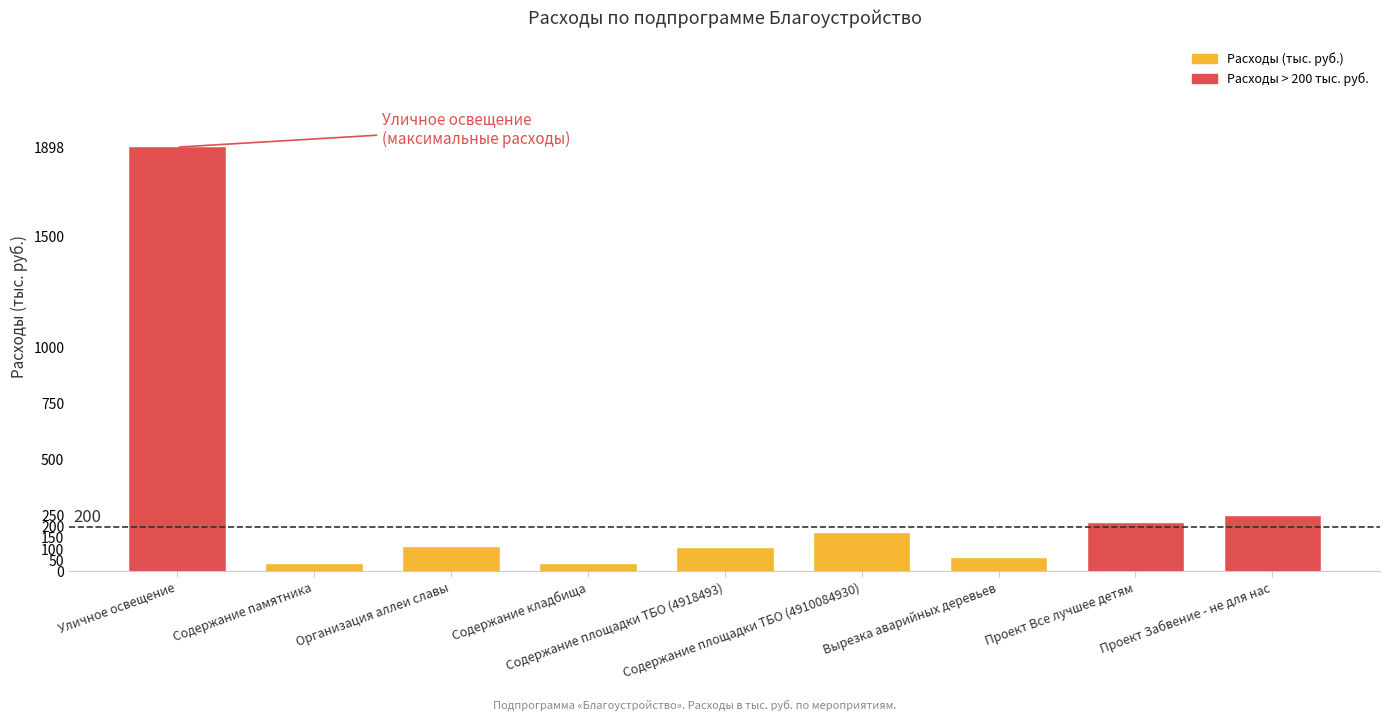

Does the chart contain stacked bars?

No